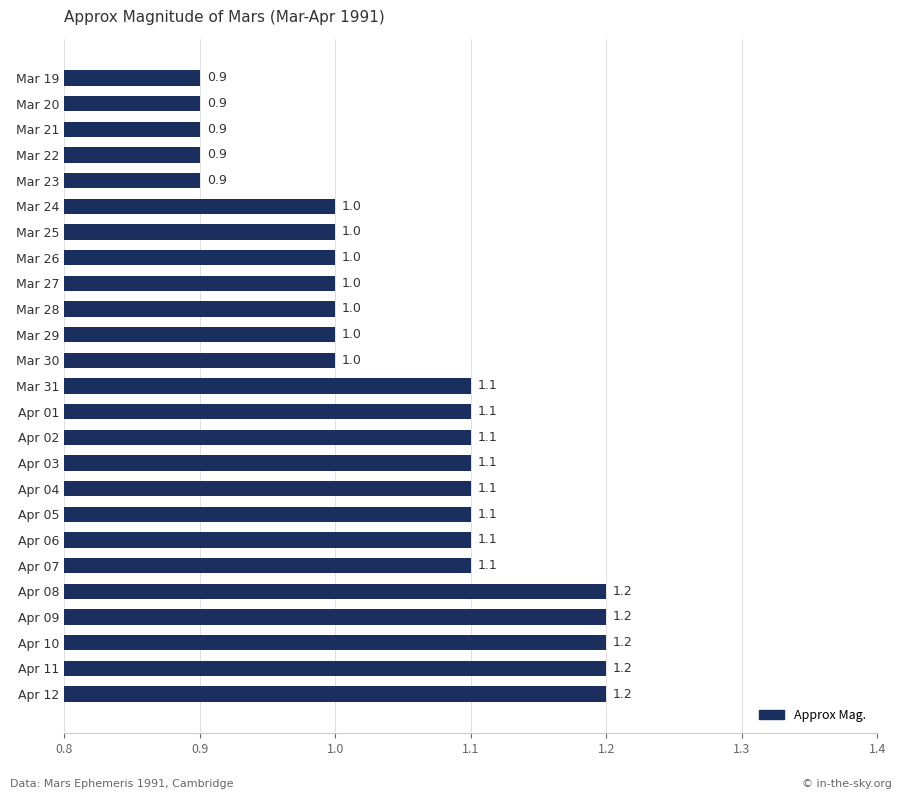

Reading bottom to top, what are all the values shown in this chart?

Apr 12=1.2	Apr 11=1.2	Apr 10=1.2	Apr 09=1.2	Apr 08=1.2	Apr 07=1.1	Apr 06=1.1	Apr 05=1.1	Apr 04=1.1	Apr 03=1.1	Apr 02=1.1	Apr 01=1.1	Mar 31=1.1	Mar 30=1.0	Mar 29=1.0	Mar 28=1.0	Mar 27=1.0	Mar 26=1.0	Mar 25=1.0	Mar 24=1.0	Mar 23=0.9	Mar 22=0.9	Mar 21=0.9	Mar 20=0.9	Mar 19=0.9